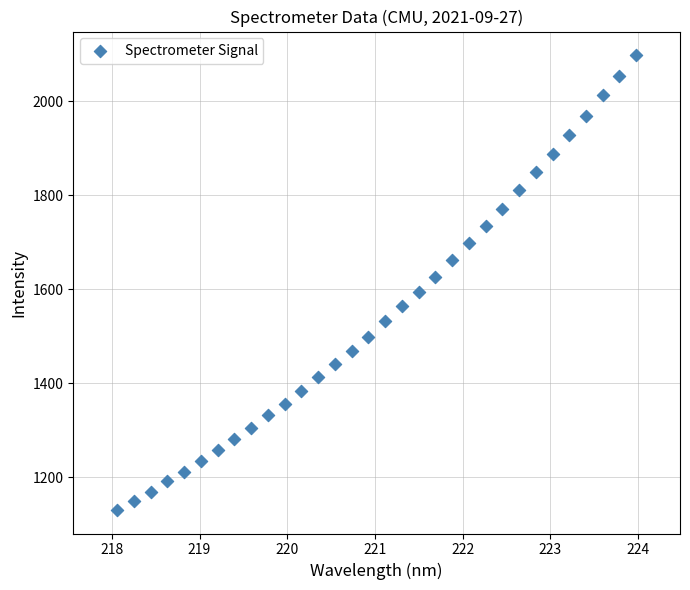

What is the range of X values (max minus min)?

5.9